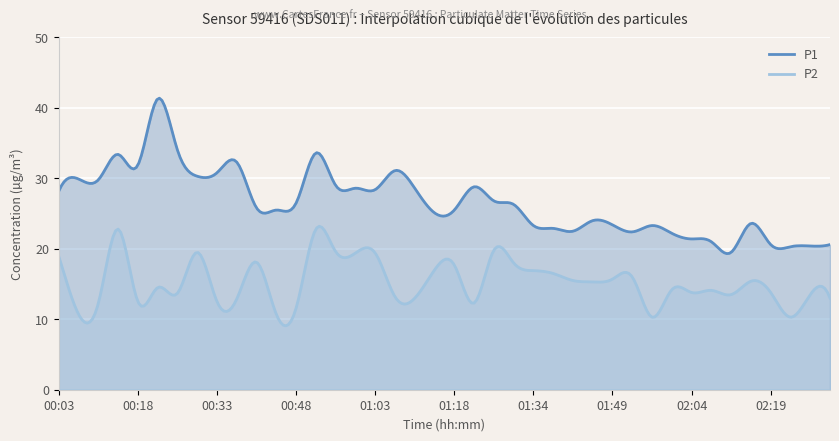

True or false: P1 and P2 cross at least once.

False